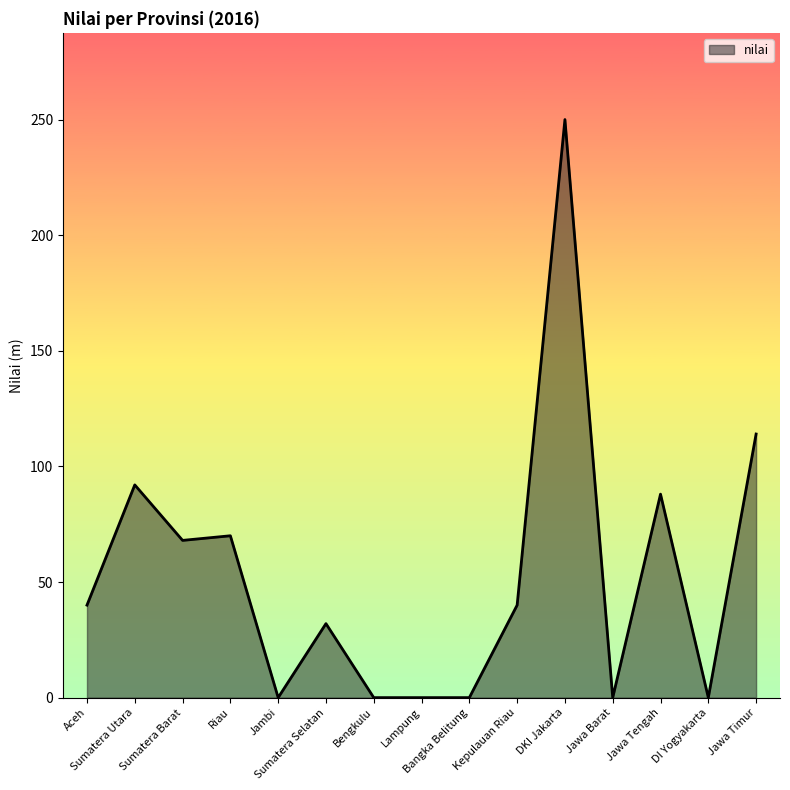

What is the maximum value shown in the chart?

250